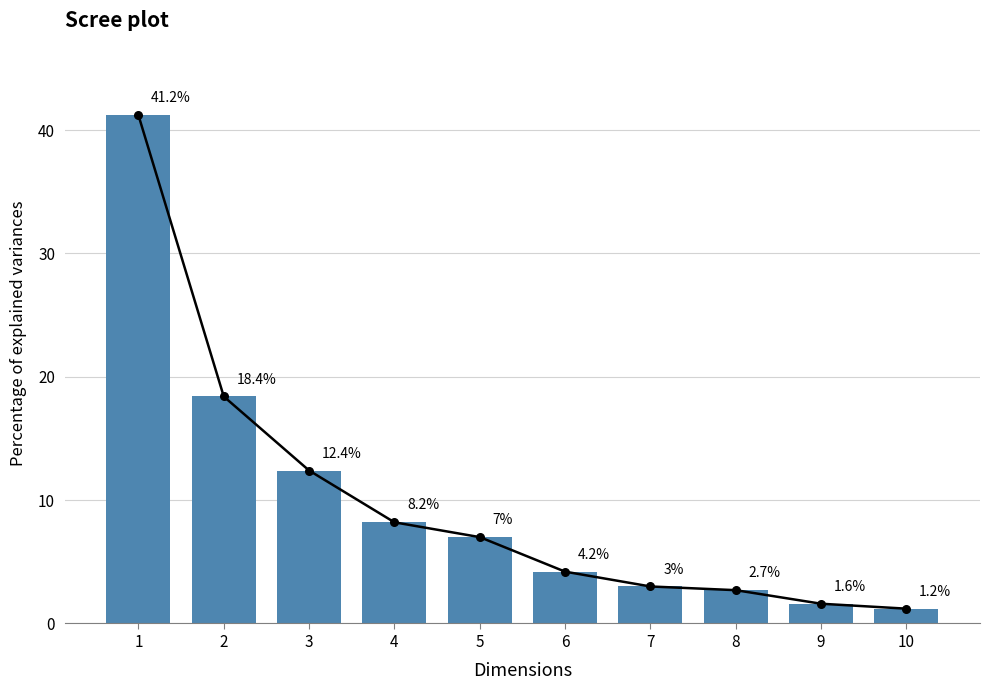

What is the ratio of the value at 3 to the value at 2?

0.7